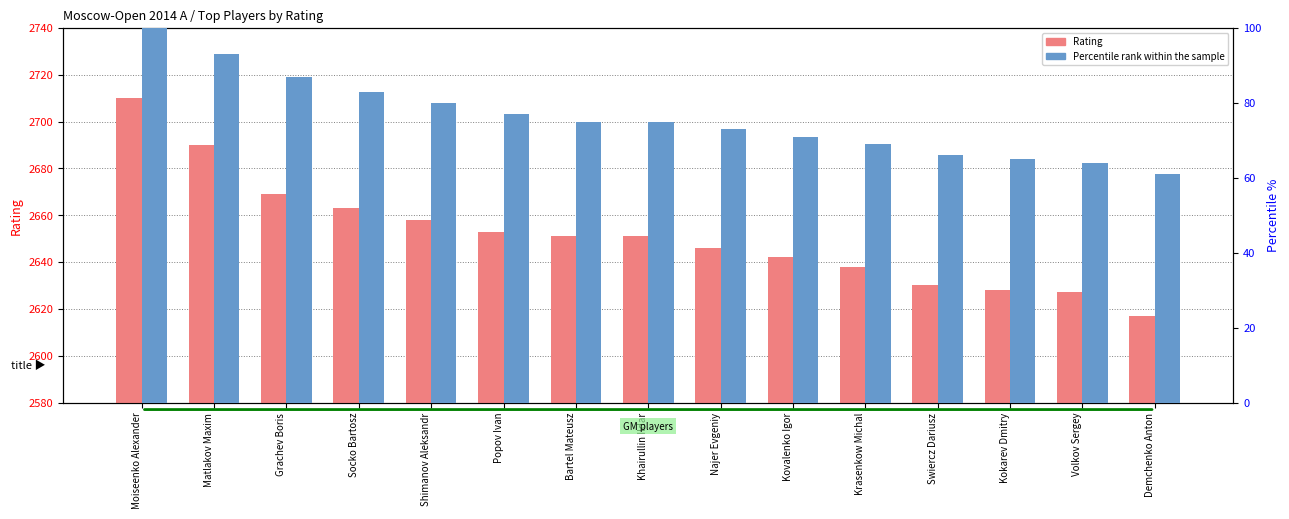

The value of Percentile rank within the sample at Matlakov Maxim is 121. True or false?

False